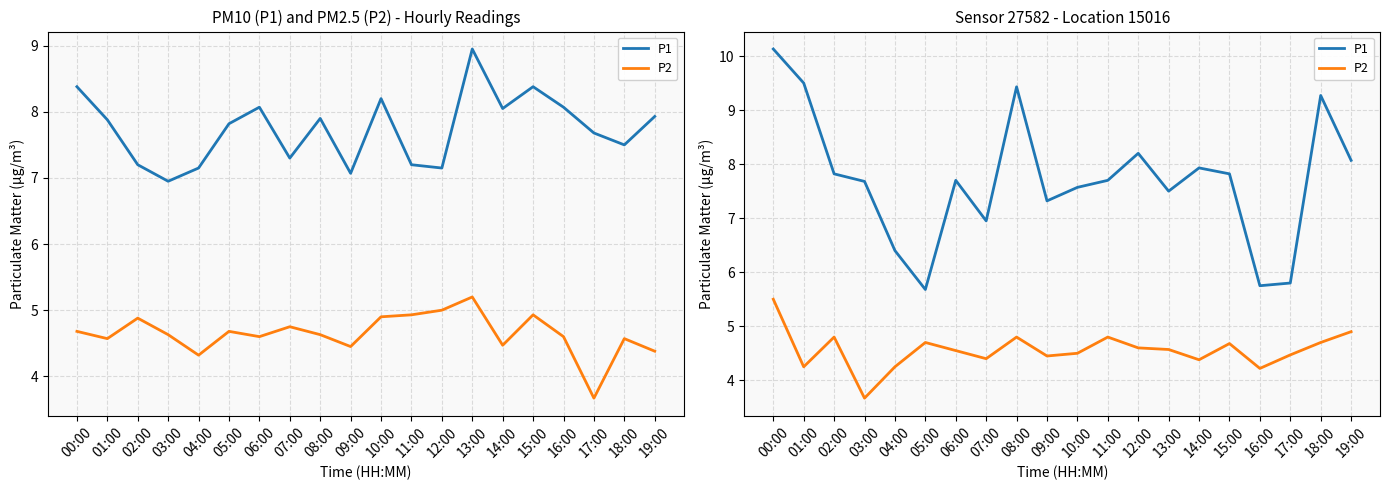

What is the difference between the maximum and second lowest values in the P1 series?

4.4